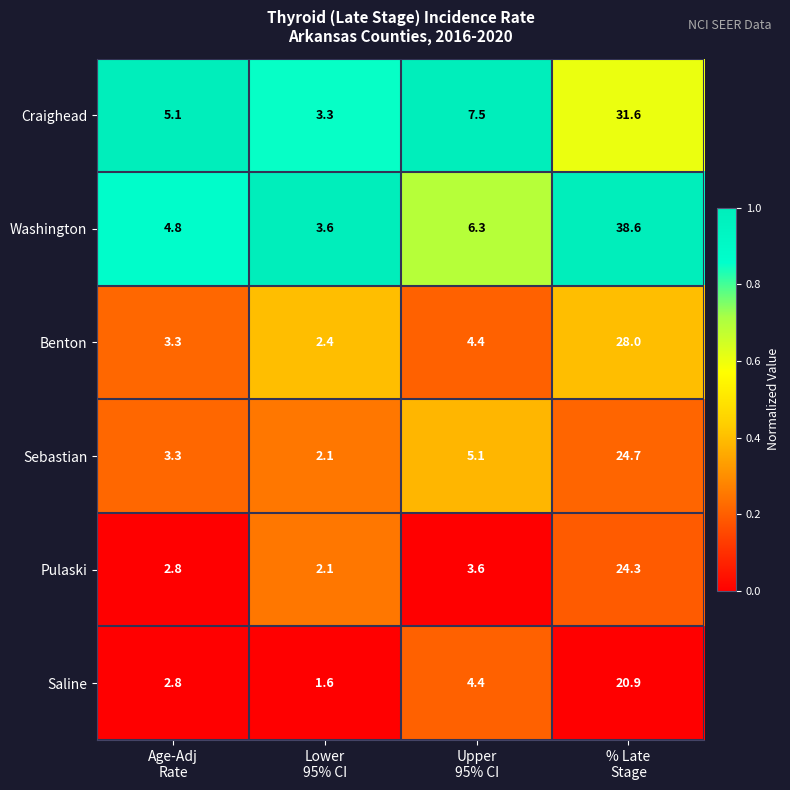

Reading right to left, what are all the values shown in this chart?

Craighead: 31.6	7.5	3.3	5.1
Washington: 38.6	6.3	3.6	4.8
Benton: 28.0	4.4	2.4	3.3
Sebastian: 24.7	5.1	2.1	3.3
Pulaski: 24.3	3.6	2.1	2.8
Saline: 20.9	4.4	1.6	2.8